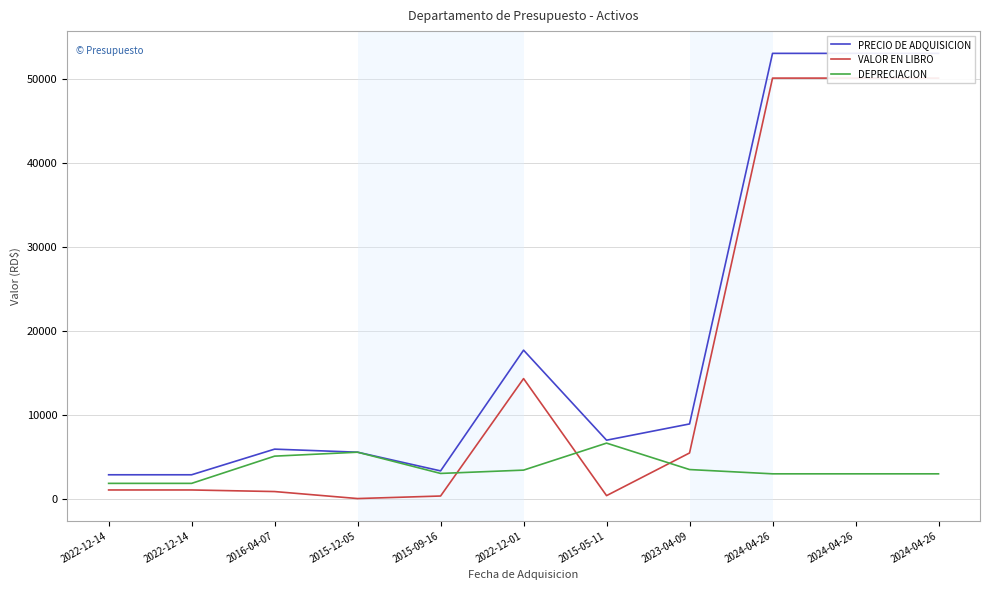

True or false: VALOR EN LIBRO has more than 2 interior local peaks.

False